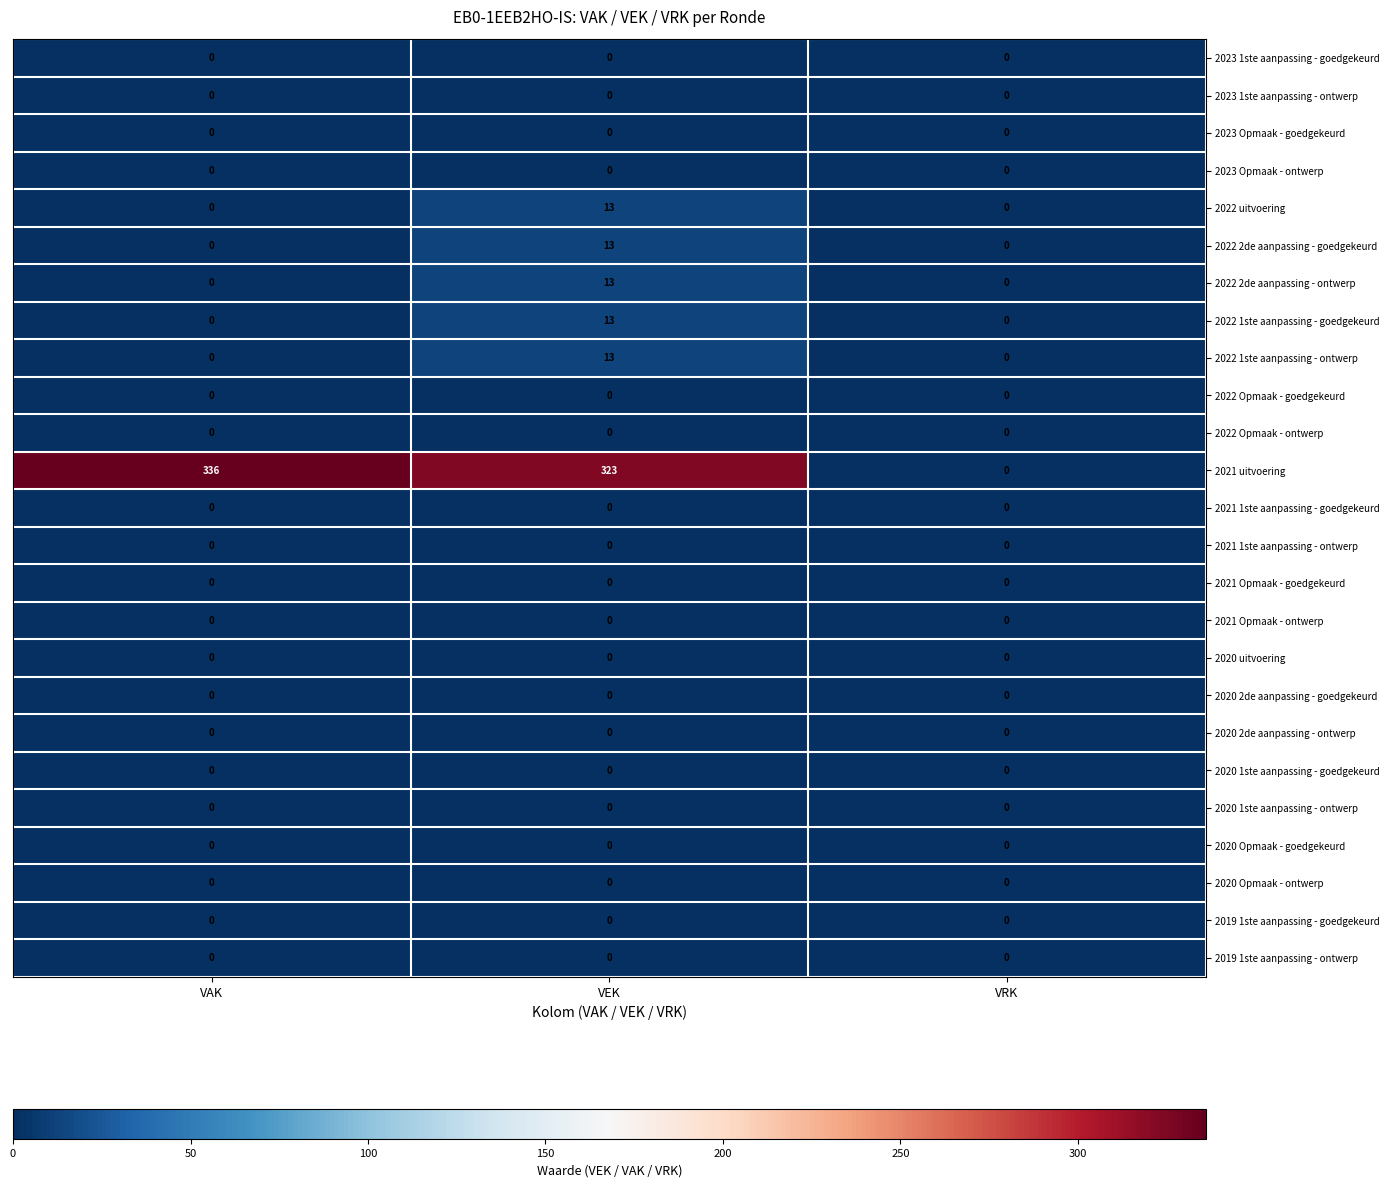

What is the difference between the highest and lowest values at VEK?

323